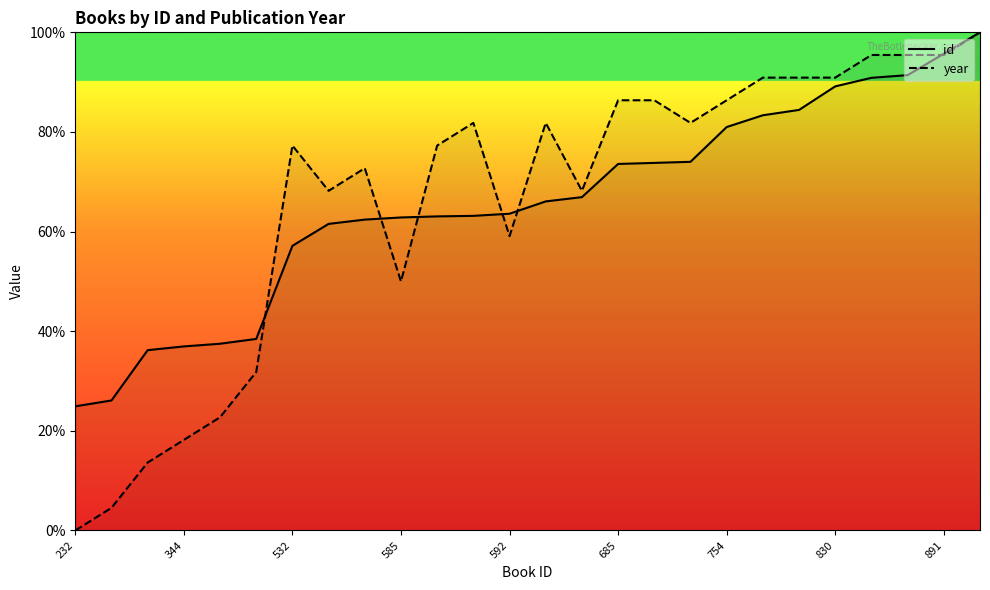

How many interior local peaks does the year series have?

4